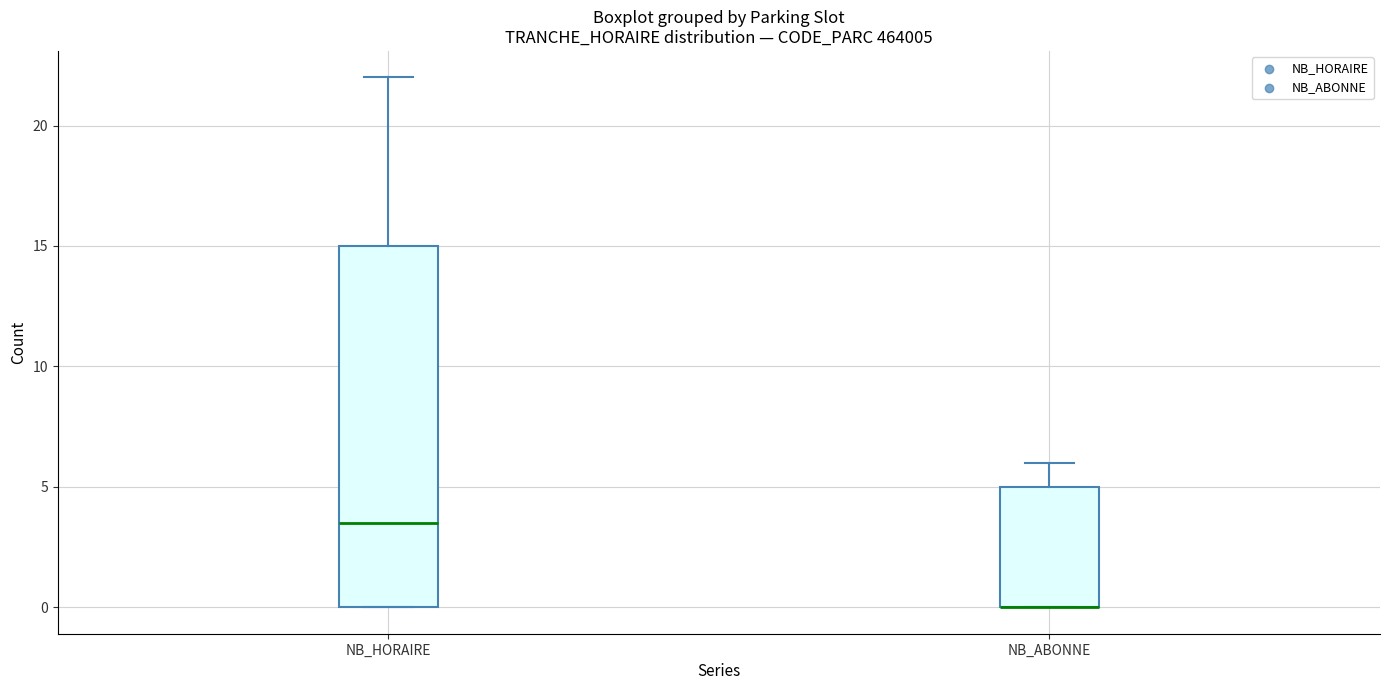

Reading left to right, read every box against the y-axis: the position of its median line, the range the box covers, and the ends of its whiskers. The values are not printed on the chart, so give them approximately, as read against the axis.

NB_HORAIRE: median 3.5, box 0.0 to 15.0, whiskers 0.0 to 22.0
NB_ABONNE: median 0.0 (drawn on the box's lower edge), box 0.0 to 5.0, whiskers 0.0 to 6.0